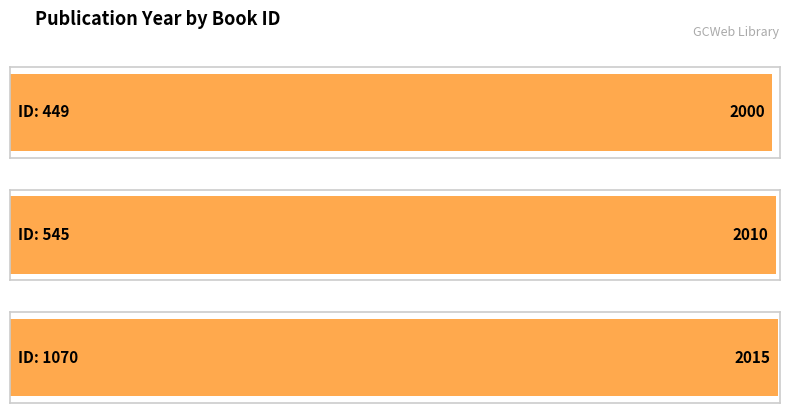

What is the difference between the values at 545 and 449?

10